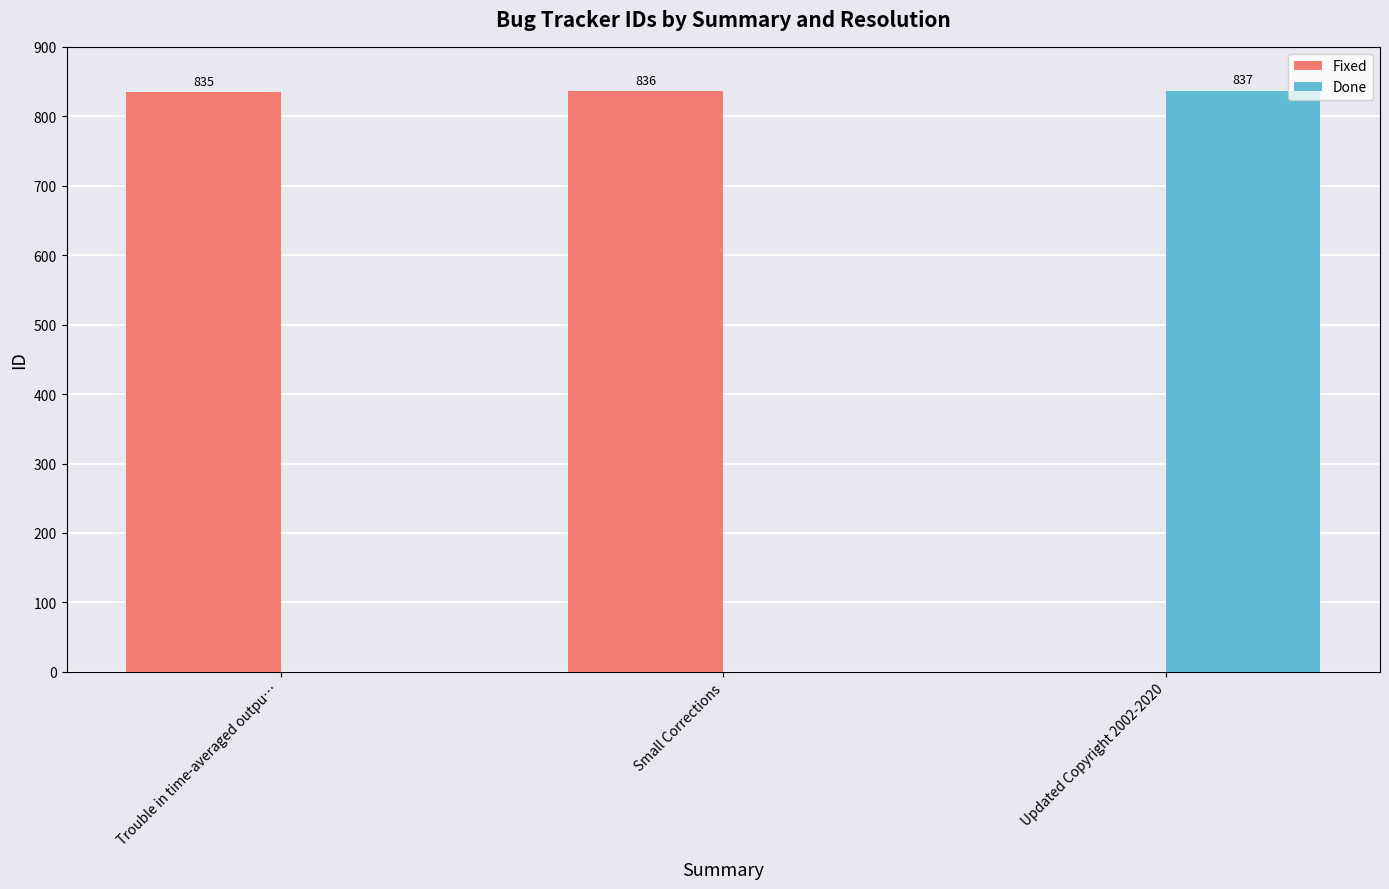

True or false: Done has a value of 173 at Updated Copyright 2002-2020.

False